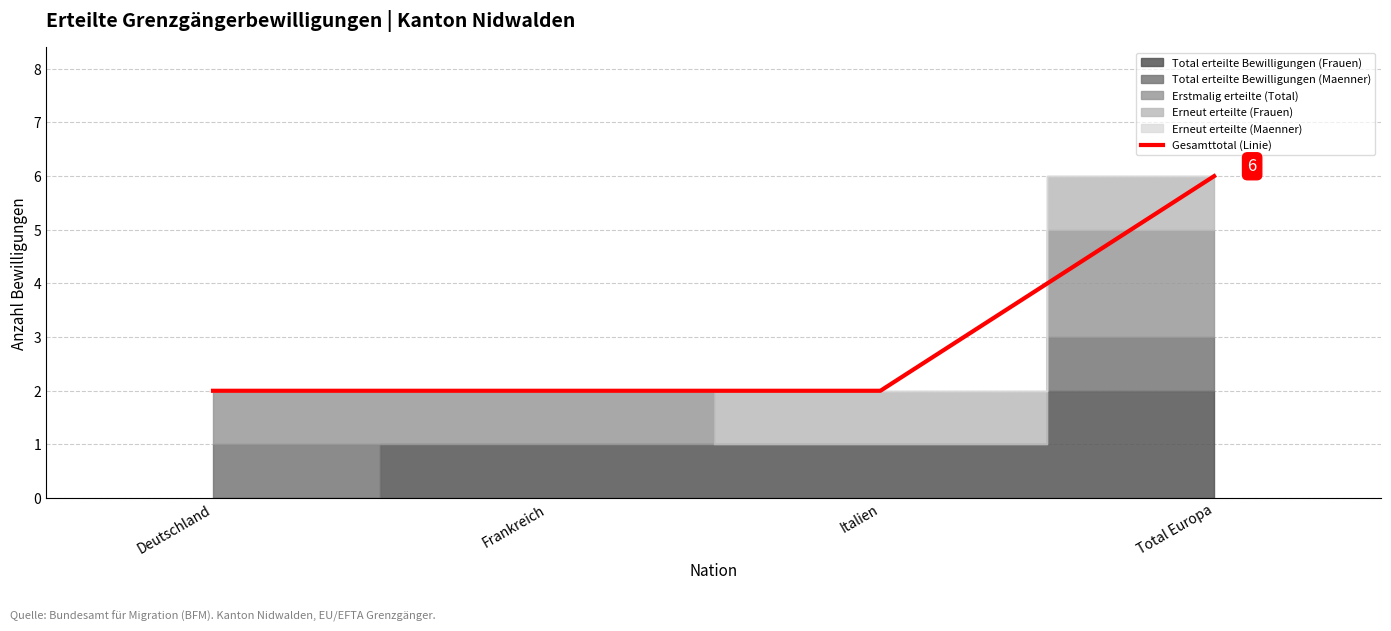

Which series has the largest total across all categories?

Total erteilte Bewilligungen (Frauen)